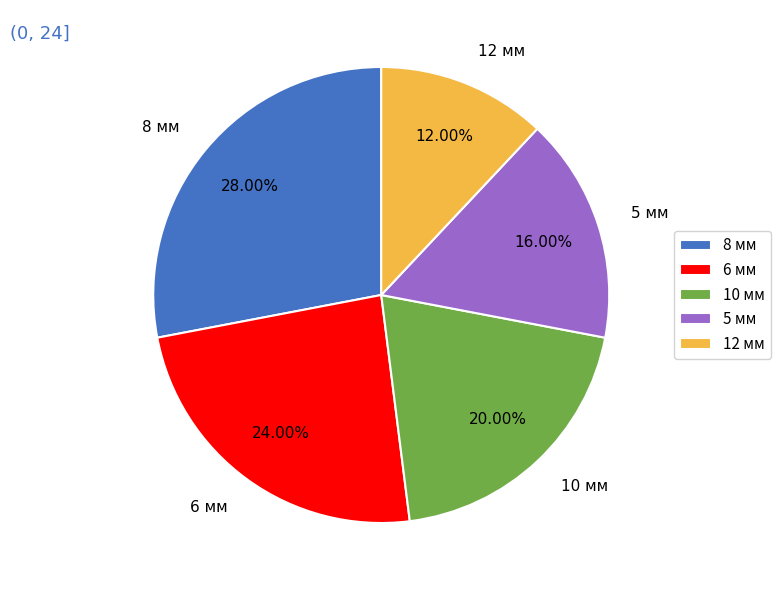

How many slices are in this pie chart?

5